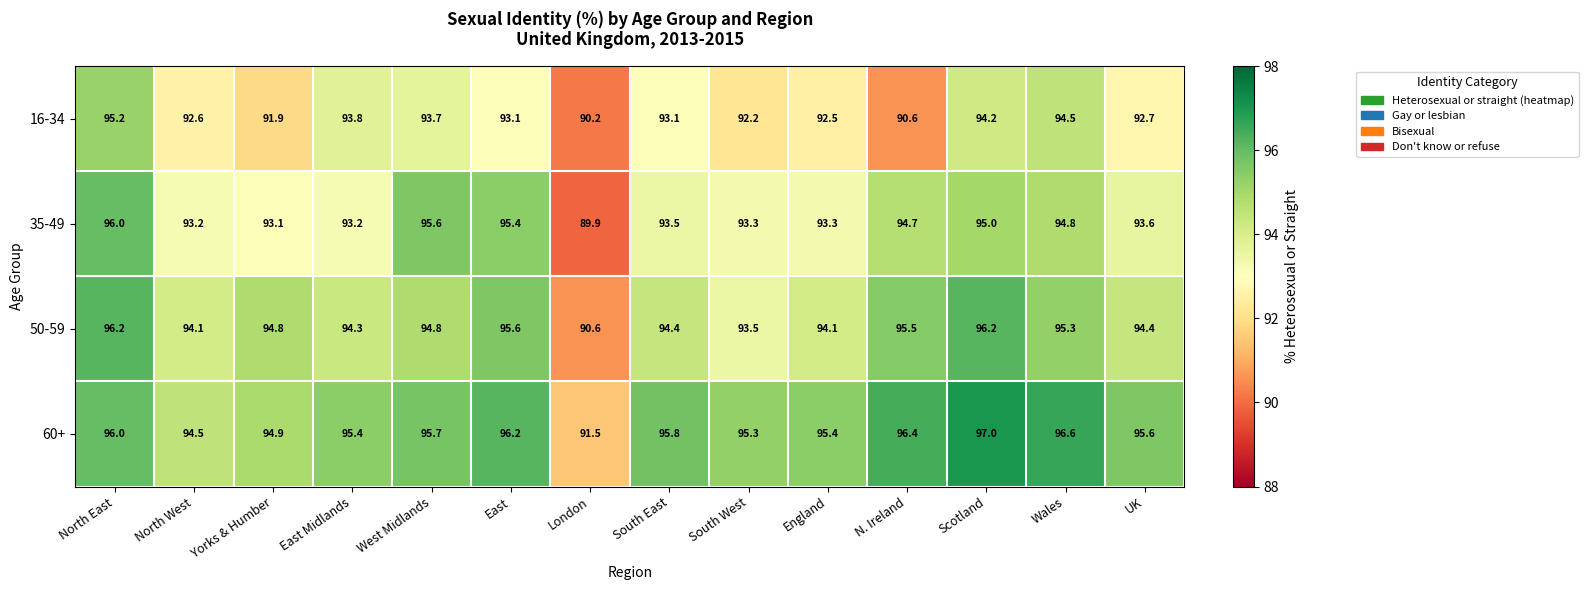

List the series in order of their peak value, highest first.

60+, 50-59, 35-49, 16-34